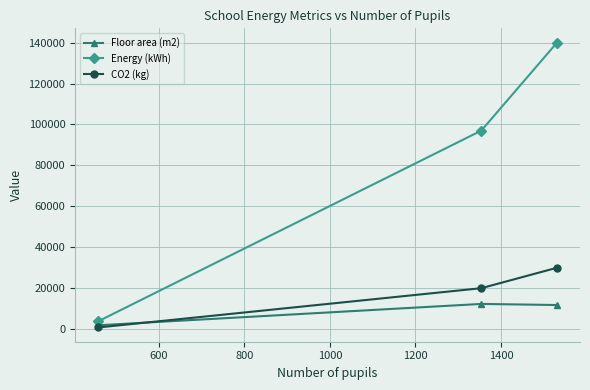

Which series has the largest total across all categories?

Energy (kWh)